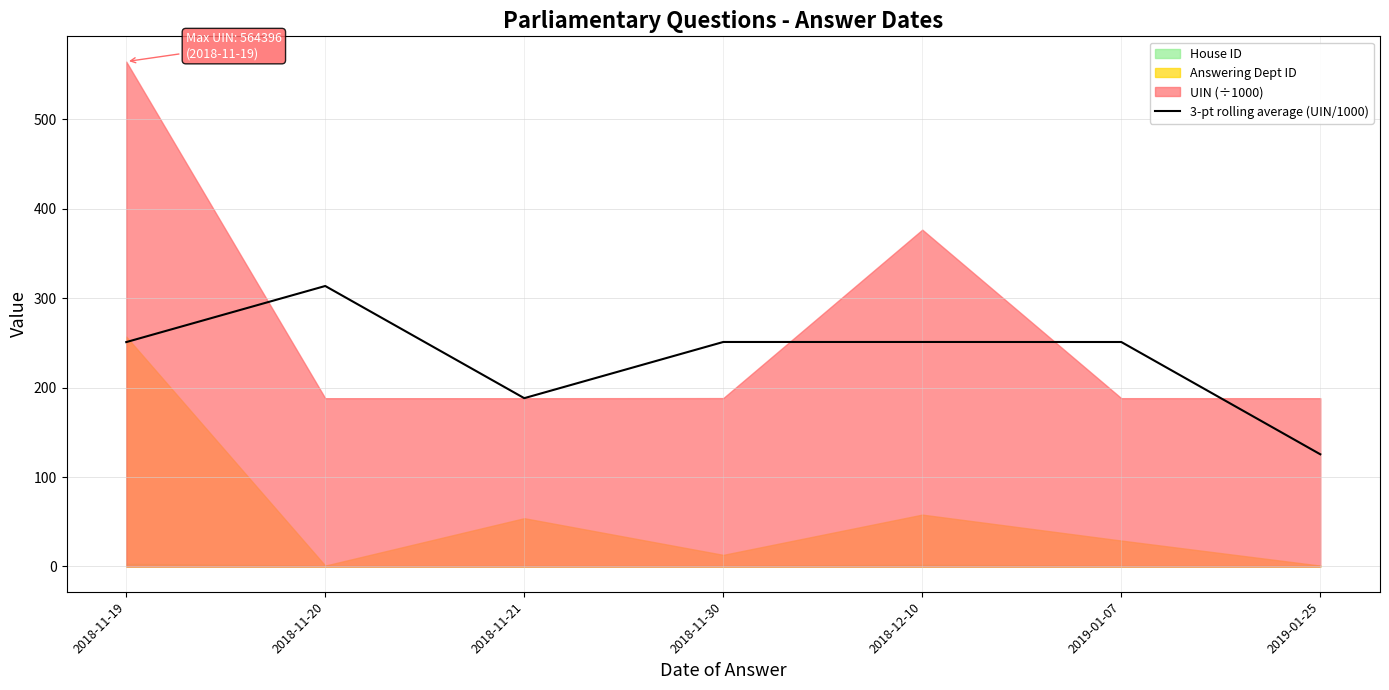

Rank the categories by value from lowest to highest.

2019-01-25, 2018-11-21, 2018-11-19, 2019-01-07, 2018-11-30, 2018-12-10, 2018-11-20